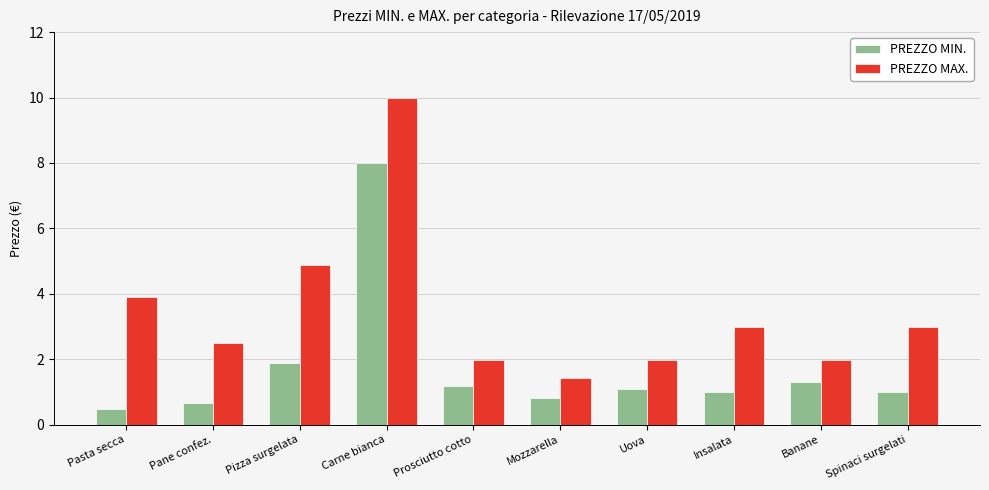

What is the value of the PREZZO MAX. bar at the 8th from the left?

3.0